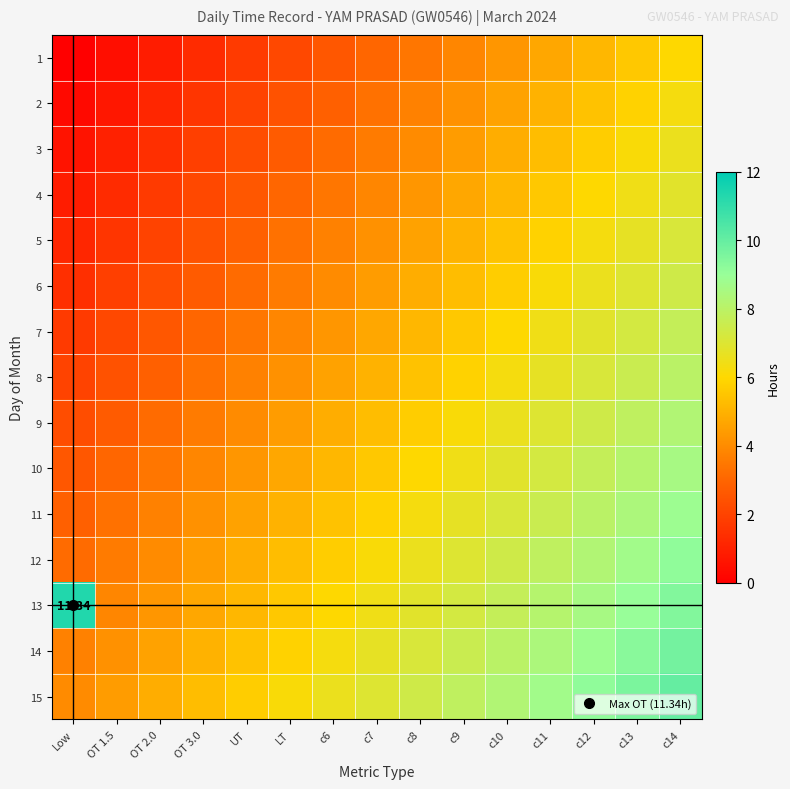

Is it true that row_12 equals 5.1 at UT?

True